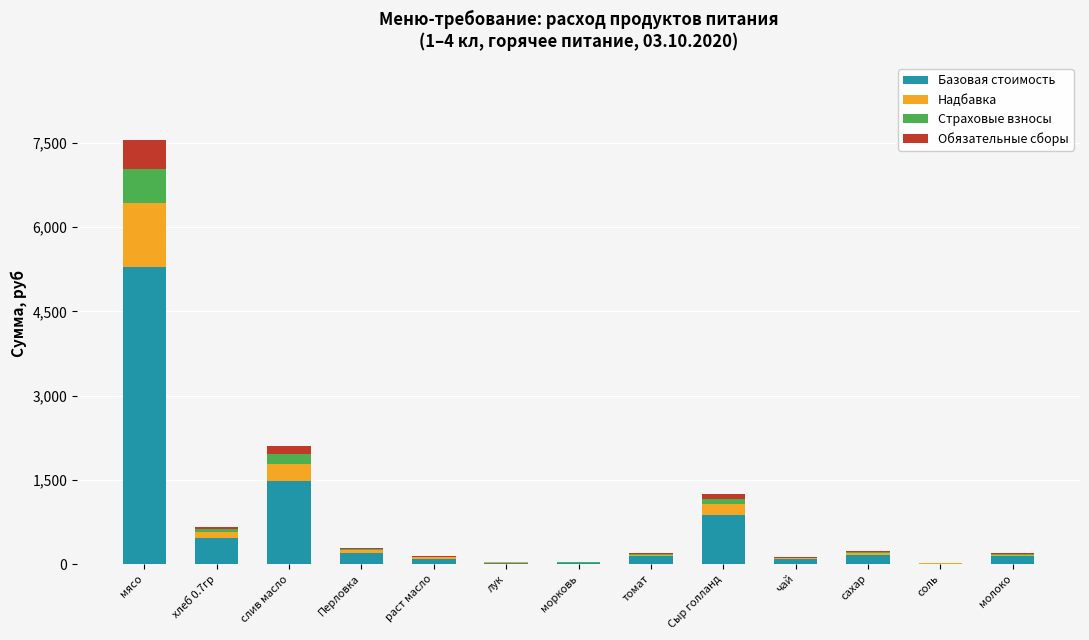

At which label is Базовая стоимость closest to 2650?

слив масло